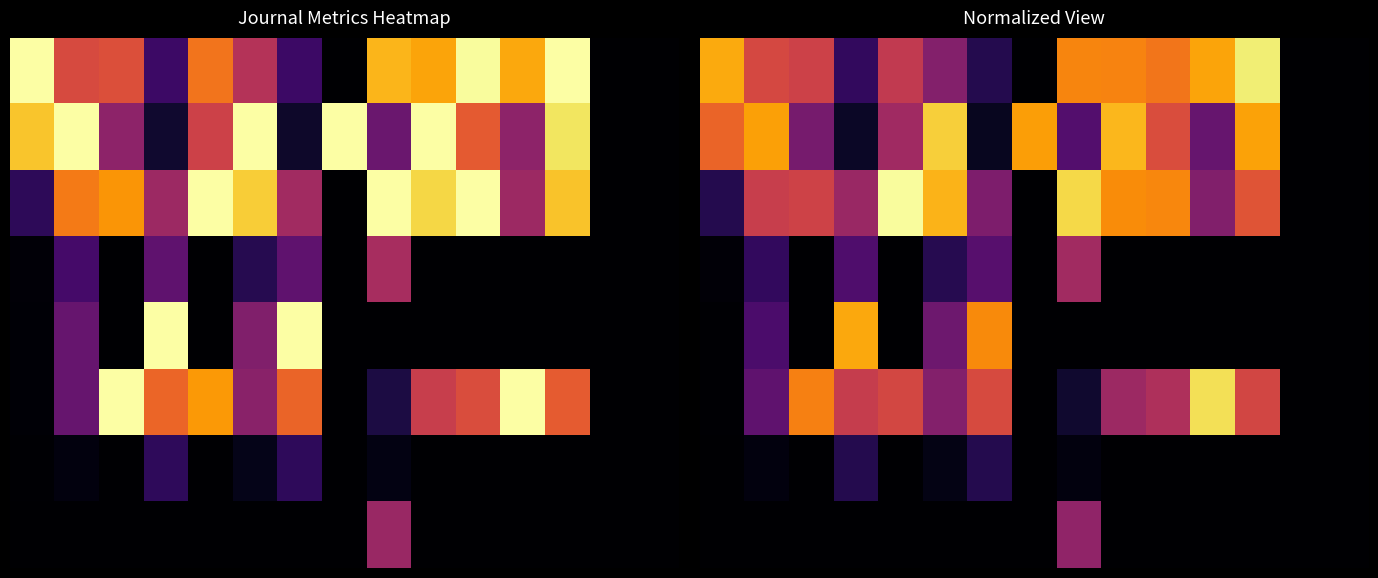

What is the total value across all series at 7?

0.8